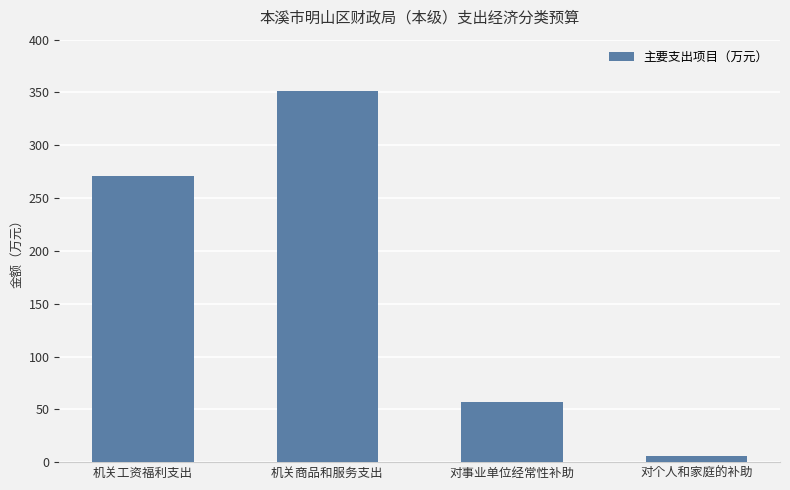

What is the difference between the values at 对个人和家庭的补助 and 机关商品和服务支出?

345.9